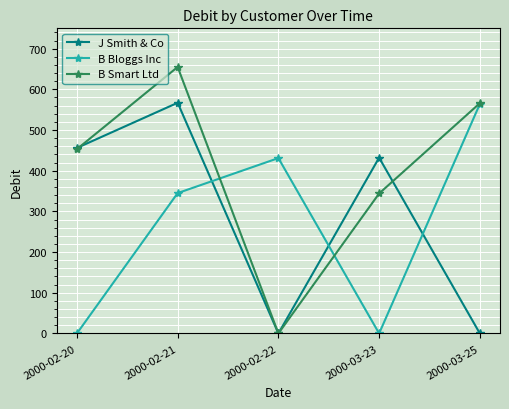

What is the maximum value shown in the chart?

655